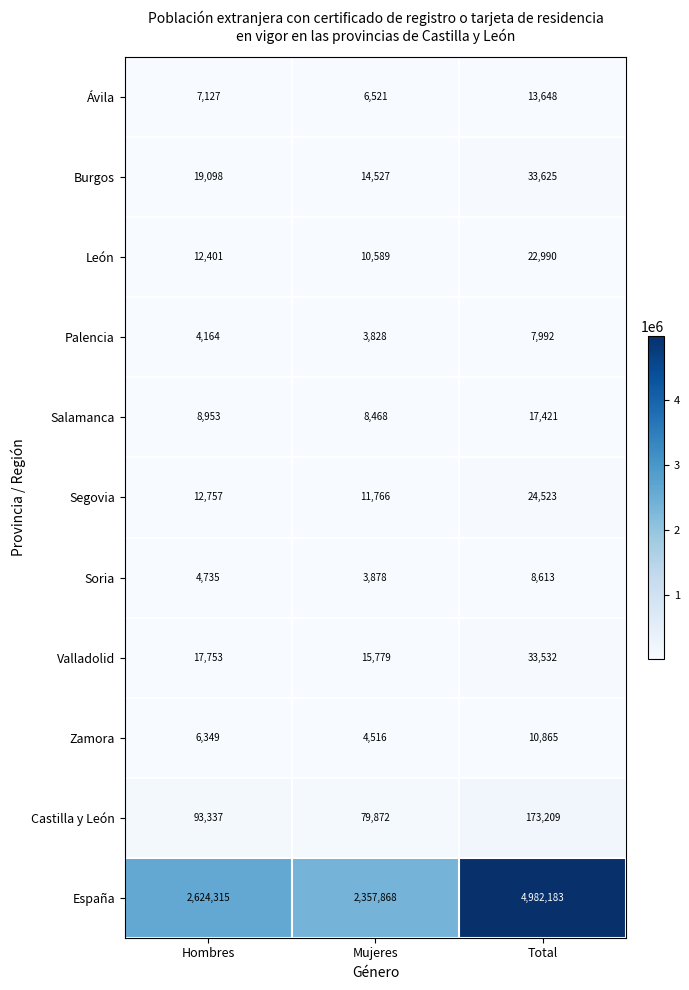

At which category is the sum across all series the highest?

Total